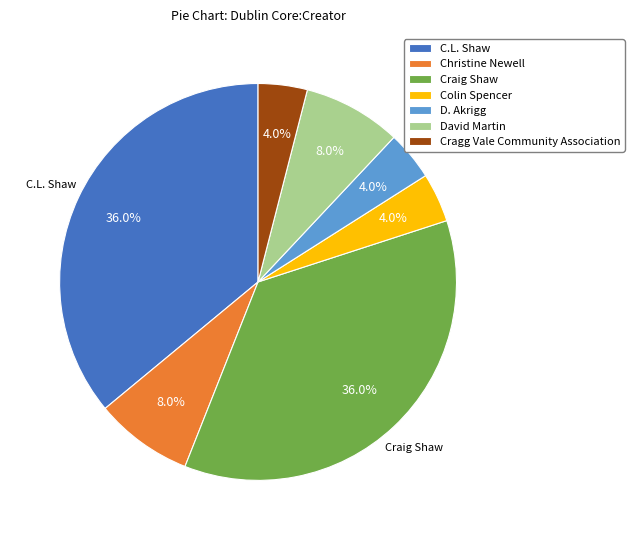

Count the number of slices in the pie.

7